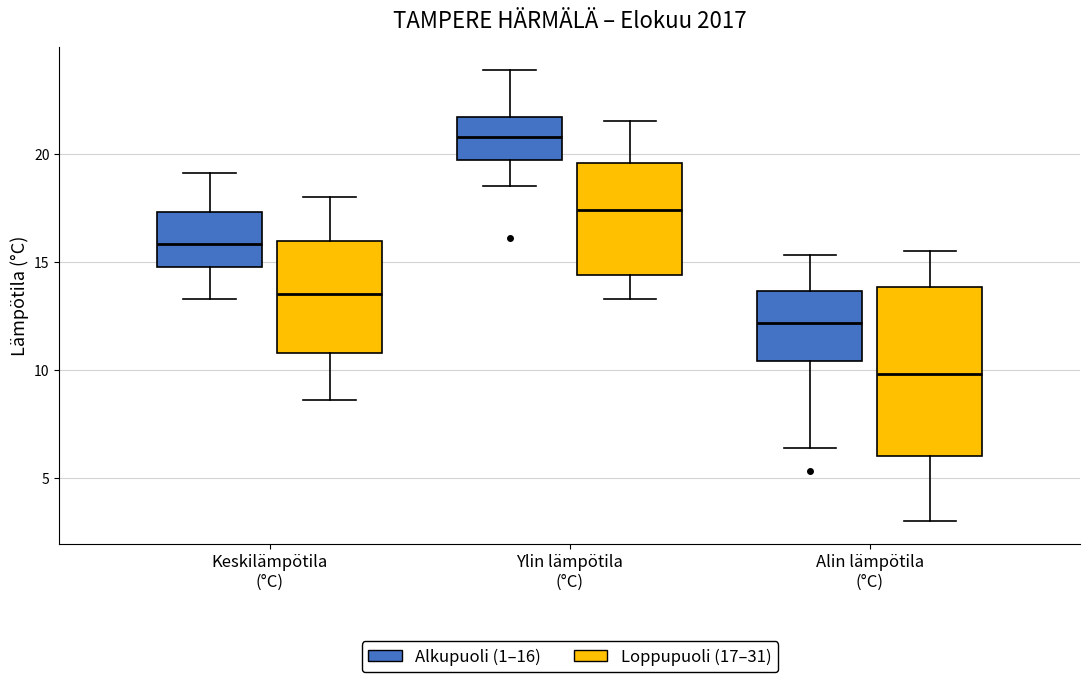

Reading left to right, transcribe this box plot: for each box, give where its median line is, the range the box spans, and where its two whiskers end, as read against the y-axis. The values are not printed on the chart, so give them approximately, as read against the axis.

Keskilämpötila (°C) (Alkupuoli (1–16)): median 16.0, box 15.0 to 17.5, whiskers 13.5 to 19.0
Keskilämpötila (°C) (Loppupuoli (17–31)): median 13.5, box 11.0 to 16.0, whiskers 8.5 to 18.0
Ylin lämpötila (°C) (Alkupuoli (1–16)): median 21.0, box 19.5 to 21.5, whiskers 18.5 to 24.0
Ylin lämpötila (°C) (Loppupuoli (17–31)): median 17.5, box 14.5 to 19.5, whiskers 13.5 to 21.5
Alin lämpötila (°C) (Alkupuoli (1–16)): median 12.0, box 10.5 to 13.5, whiskers 6.5 to 15.5
Alin lämpötila (°C) (Loppupuoli (17–31)): median 10.0, box 6.0 to 14.0, whiskers 3.0 to 15.5